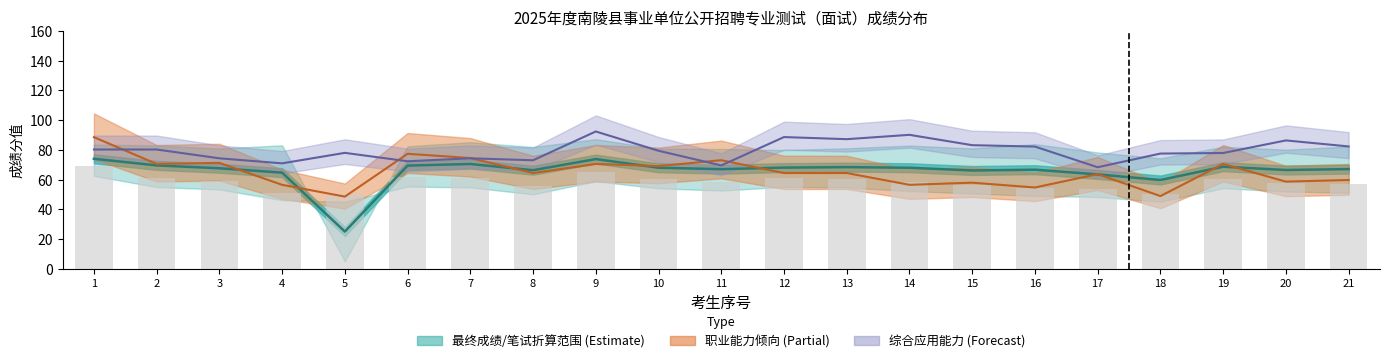

True or false: the data shows 80.3 at 20.

False